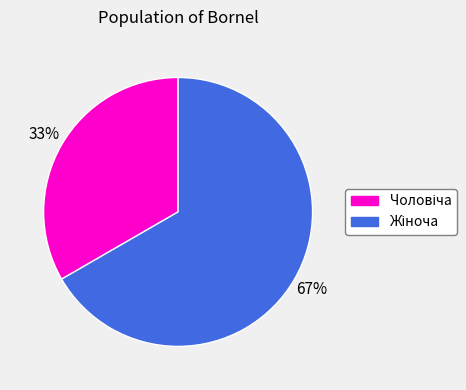

To the nearest percent, what is the average slice percentage?

50%